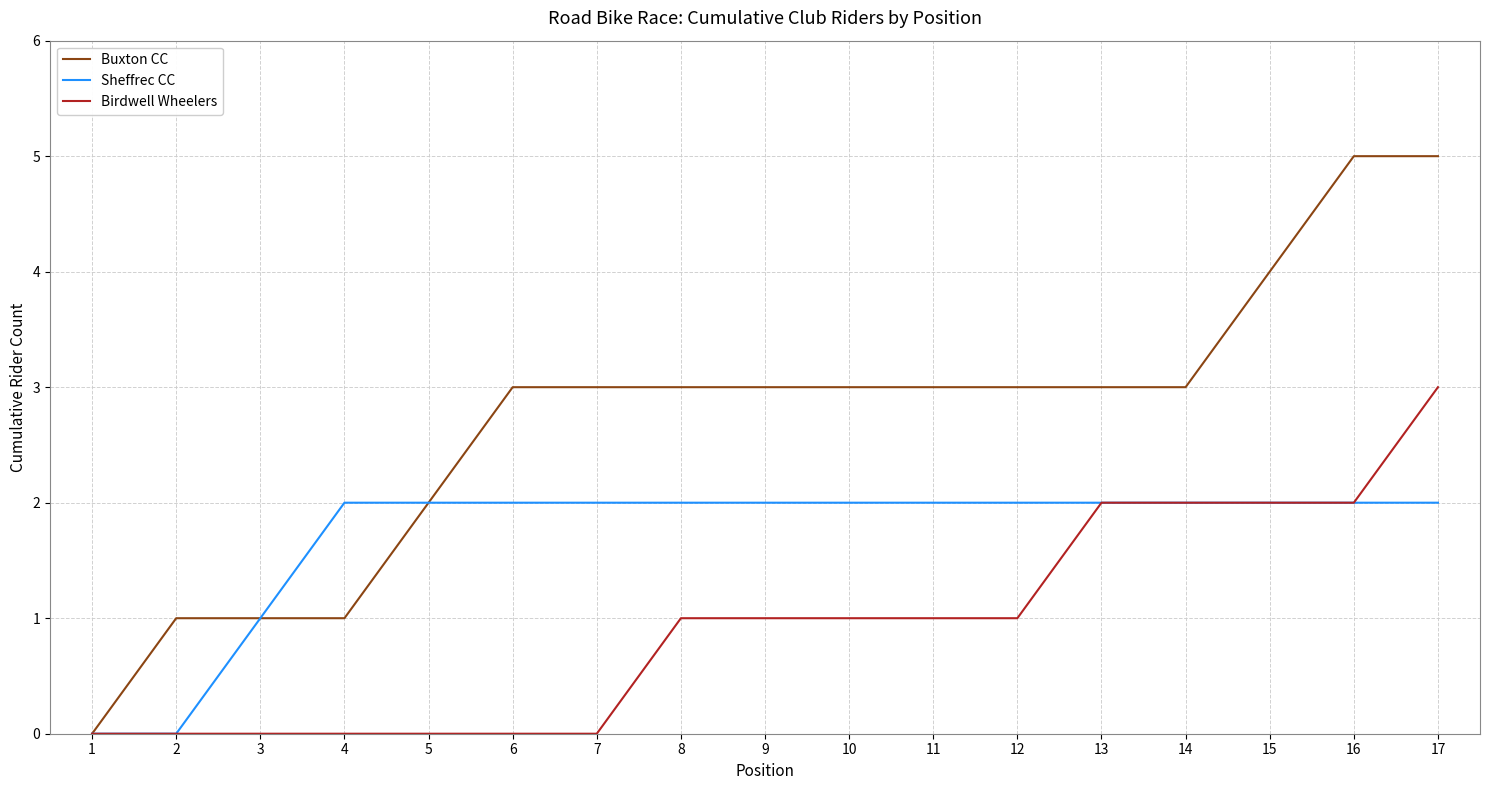

List the series in order of their overall mean, lowest first.

Birdwell Wheelers, Sheffrec CC, Buxton CC